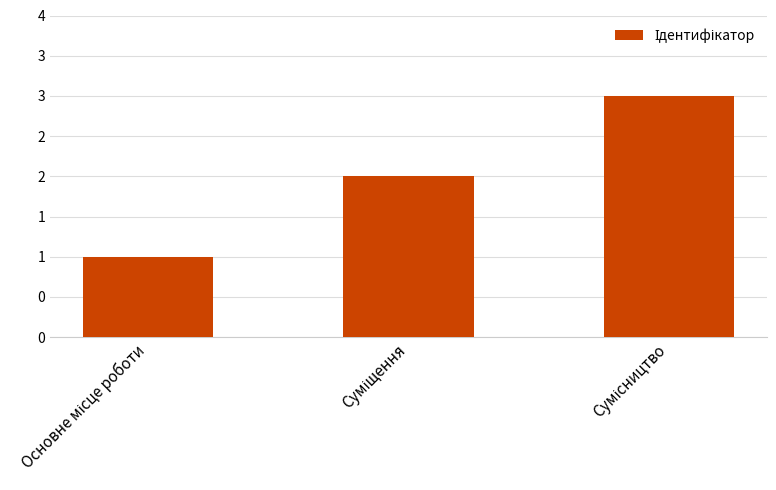

Rank the categories by value from highest to lowest.

Сумісництво, Суміщення, Основне місце роботи